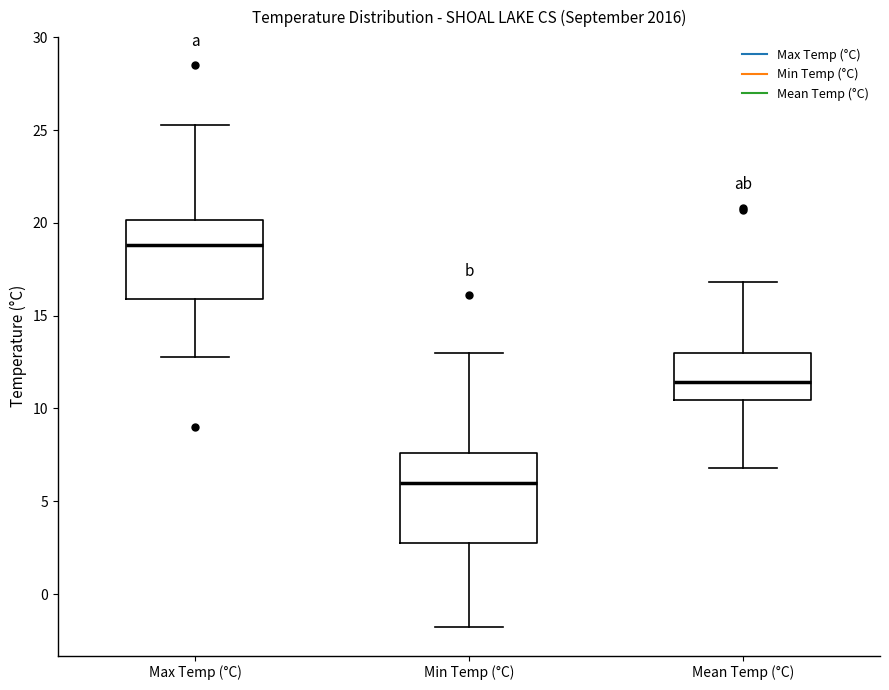

Reading left to right, read every box against the y-axis: the position of its median line, the range the box covers, and the ends of its whiskers. The values are not printed on the chart, so give them approximately, as read against the axis.

Max Temp (°C): median 19.0, box 16.0 to 20.0, whiskers 13.0 to 25.5
Min Temp (°C): median 6.0, box 3.0 to 7.5, whiskers -2.0 to 13.0
Mean Temp (°C): median 11.5, box 10.5 to 13.0, whiskers 7.0 to 17.0